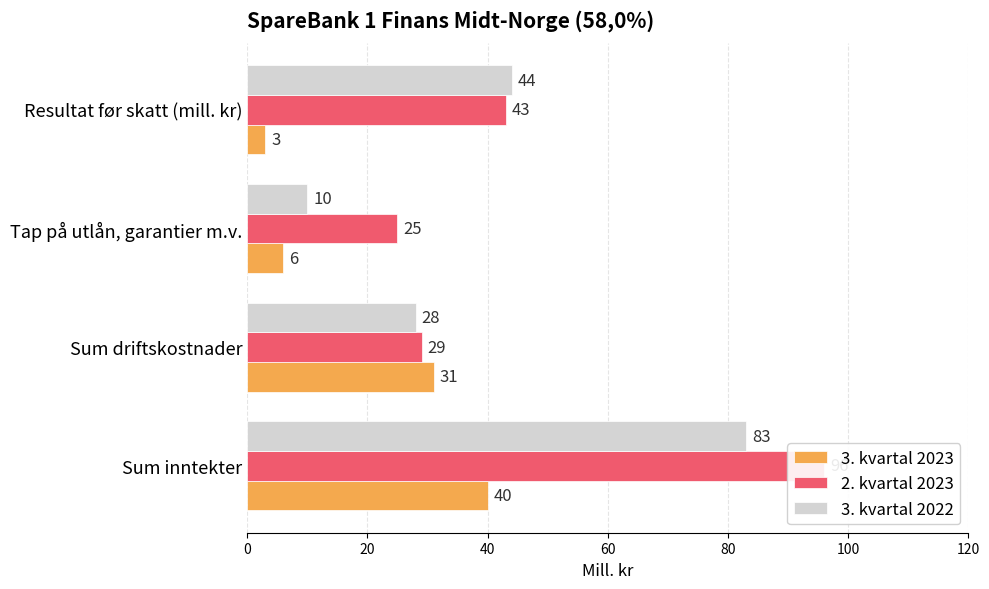

Which series has the largest total across all categories?

2. kvartal 2023